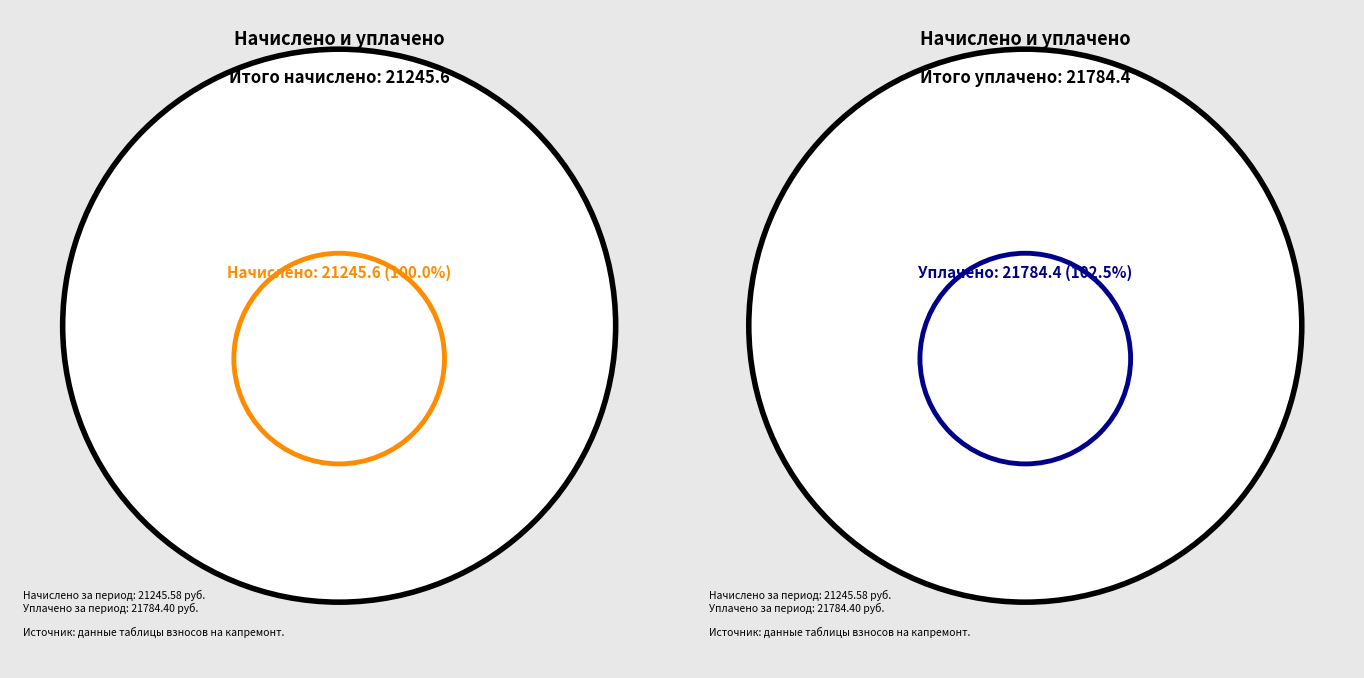

Does 8 account for over 50% of the chart?

No